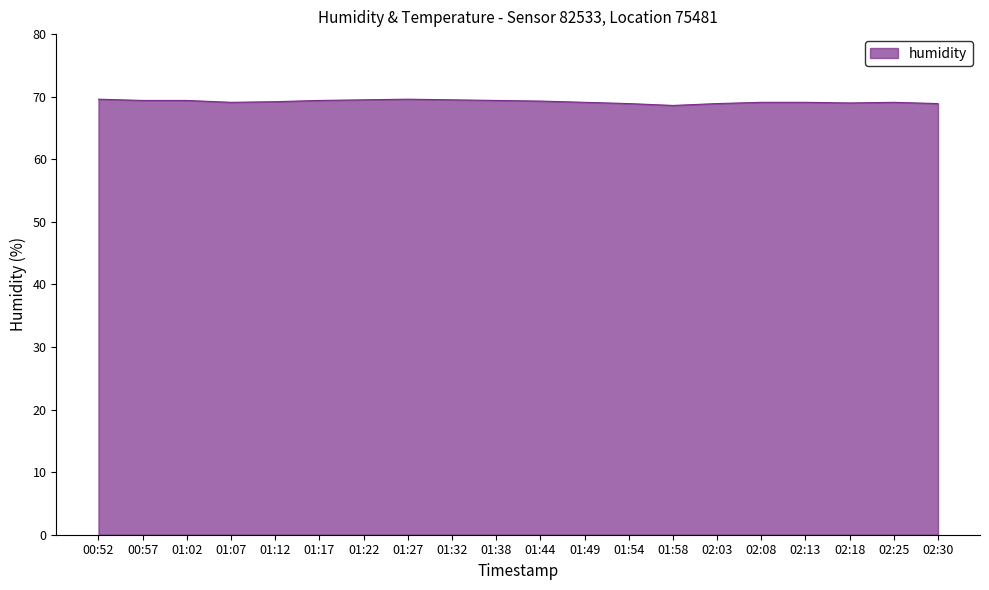

What is the difference between the values at 01:44 and 02:08?

0.2